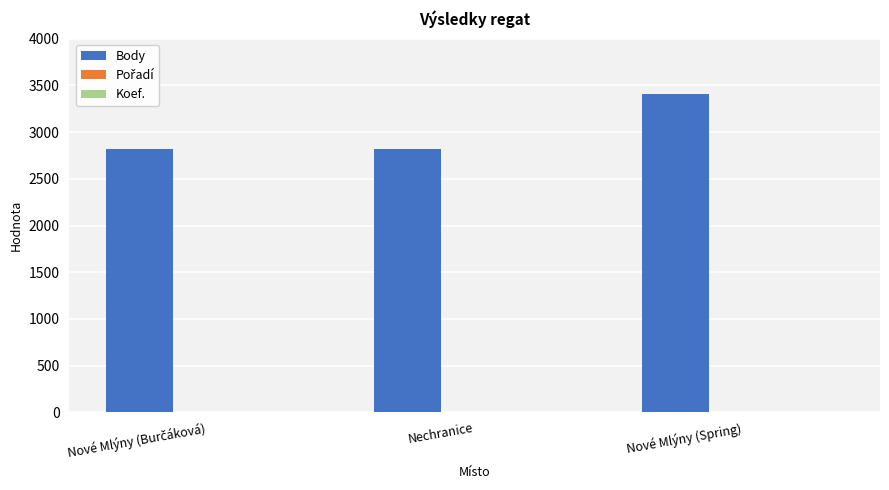

Which series has the largest total across all categories?

Body